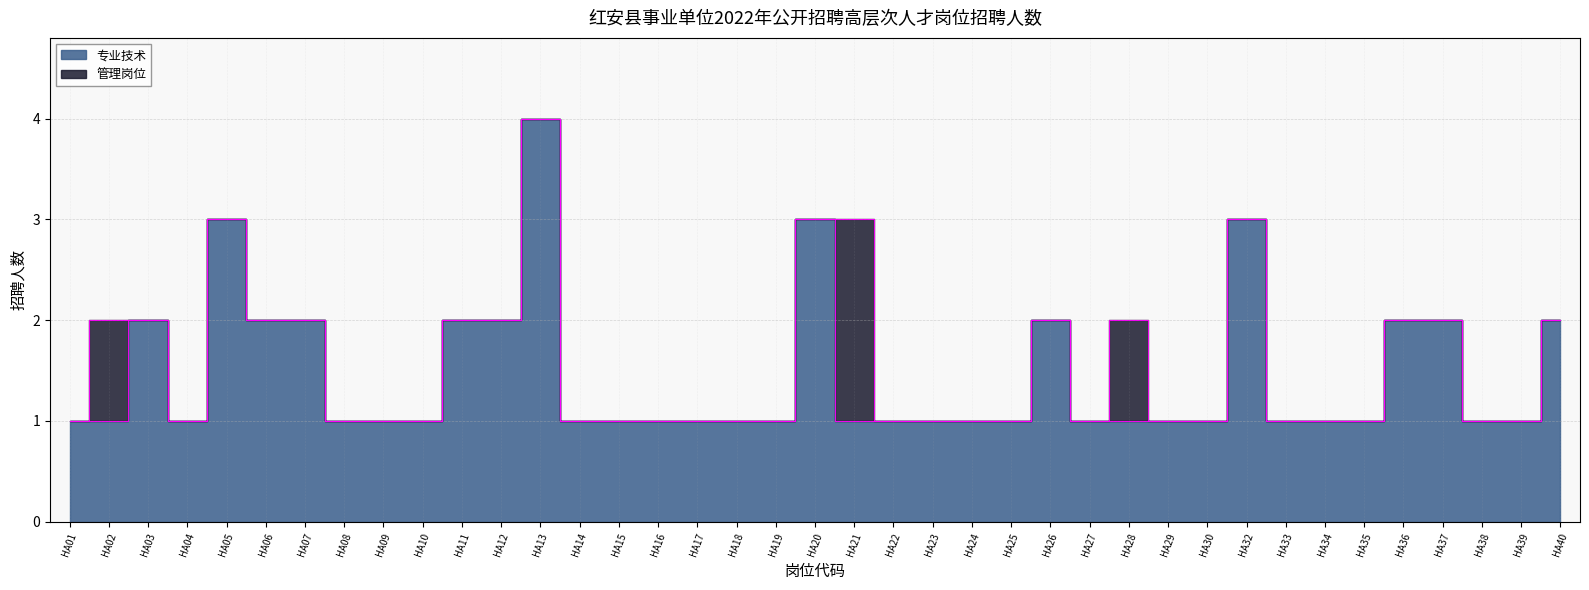

How many interior local valleys (lower than both neighbors) does the data have?

1